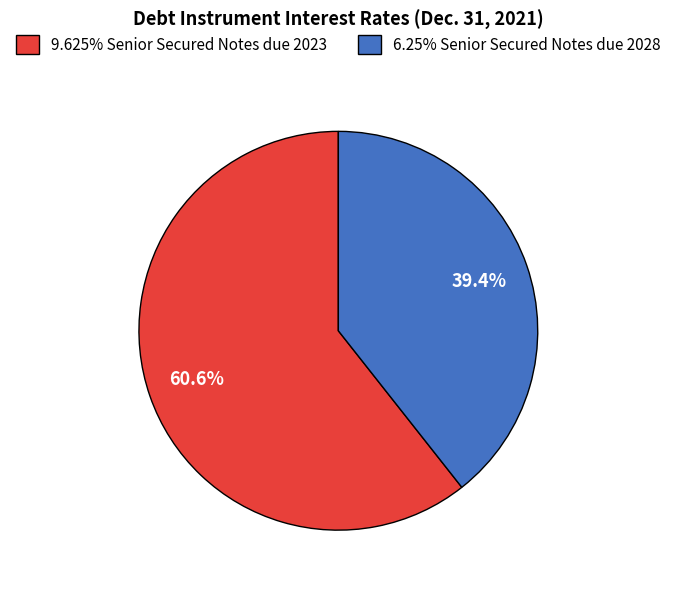

To the nearest percent, what portion does 9.625% Senior Secured Notes due 2023 represent?

61%